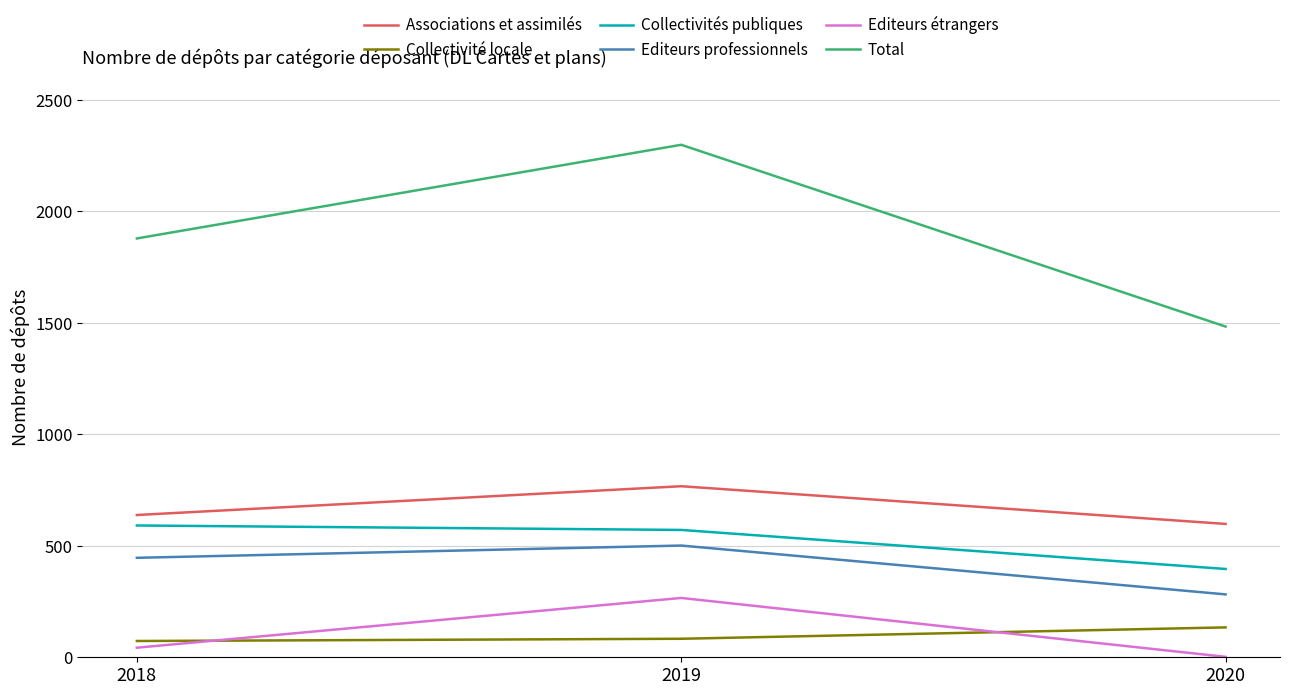

What is the highest value of the Total series?

2298